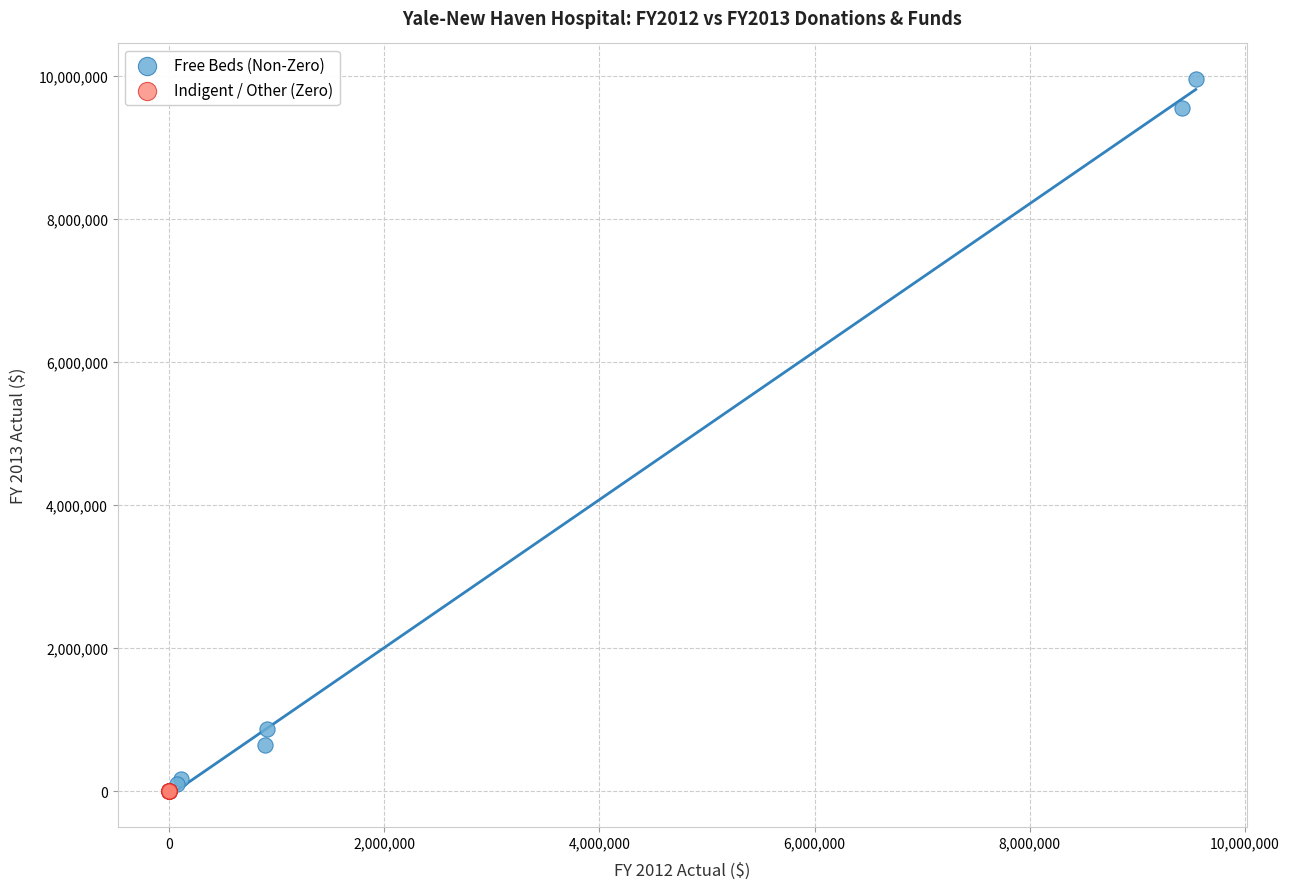

Which series contains the highest Y value?

Free Beds (Non-Zero)